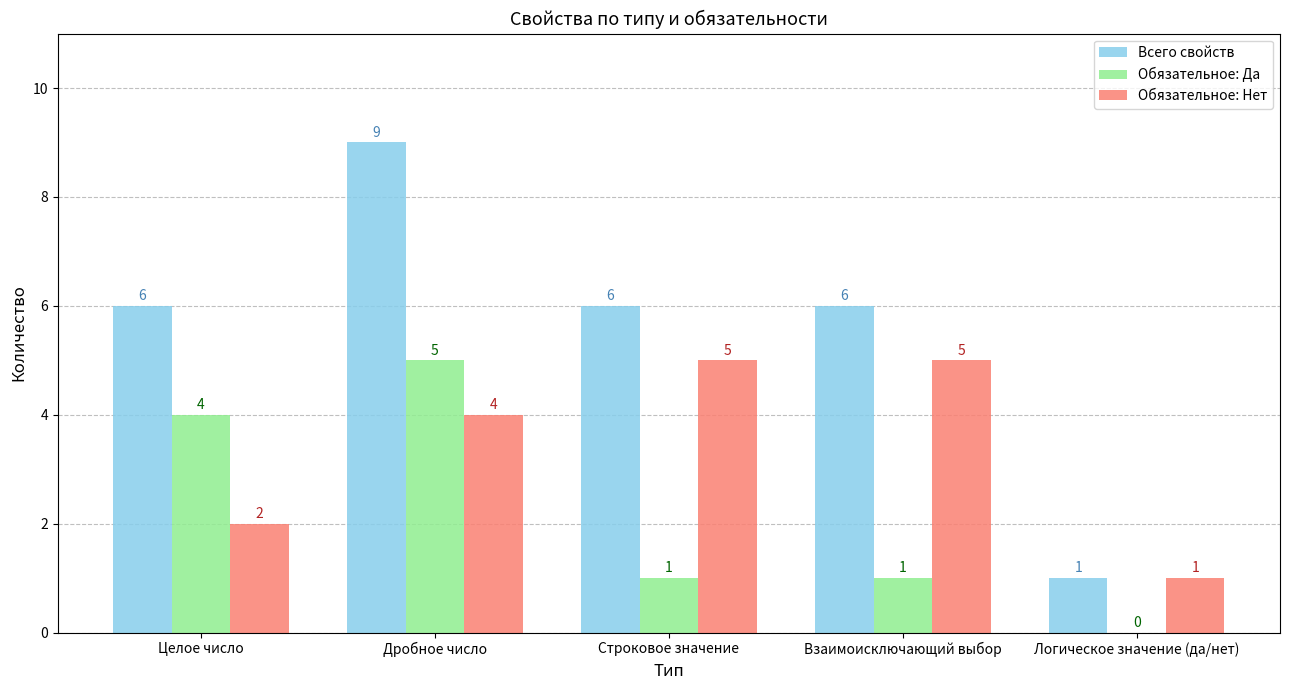

How many values in Обязательное: Да are above zero?

4